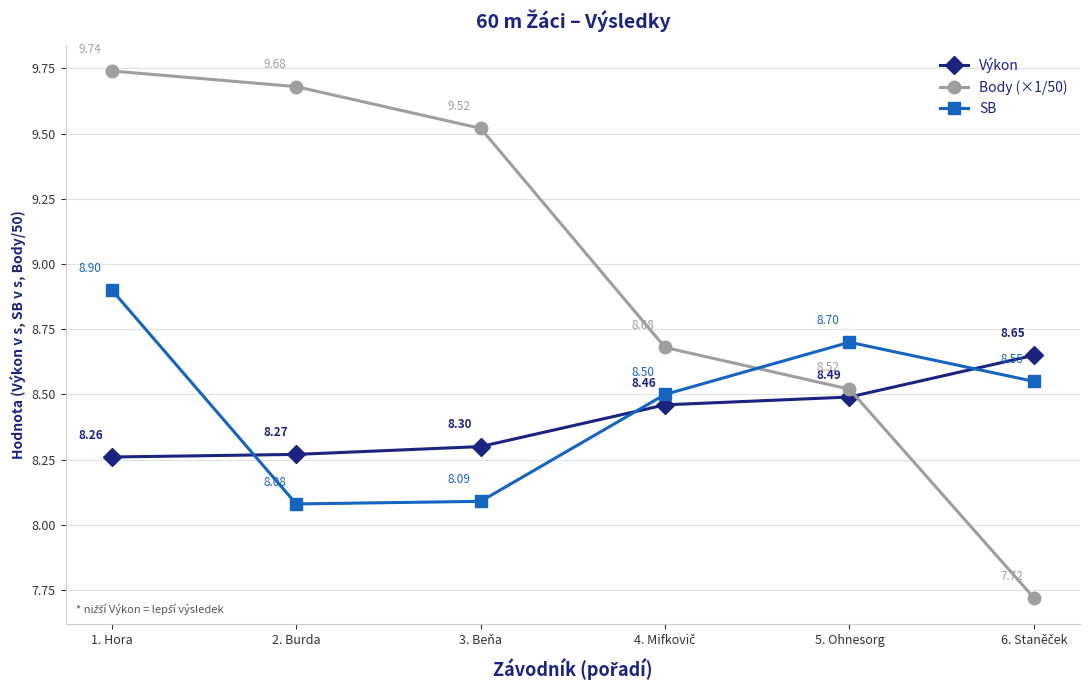

In SB, how many points are lower than both neighbors (excluding endpoints)?

1